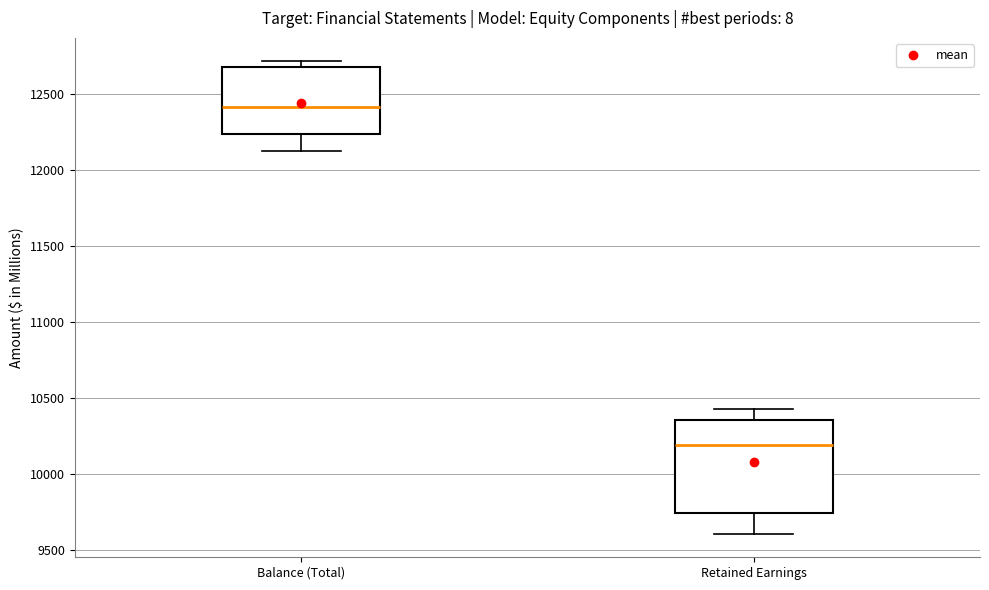

Which box has the lowest median line?

Retained Earnings